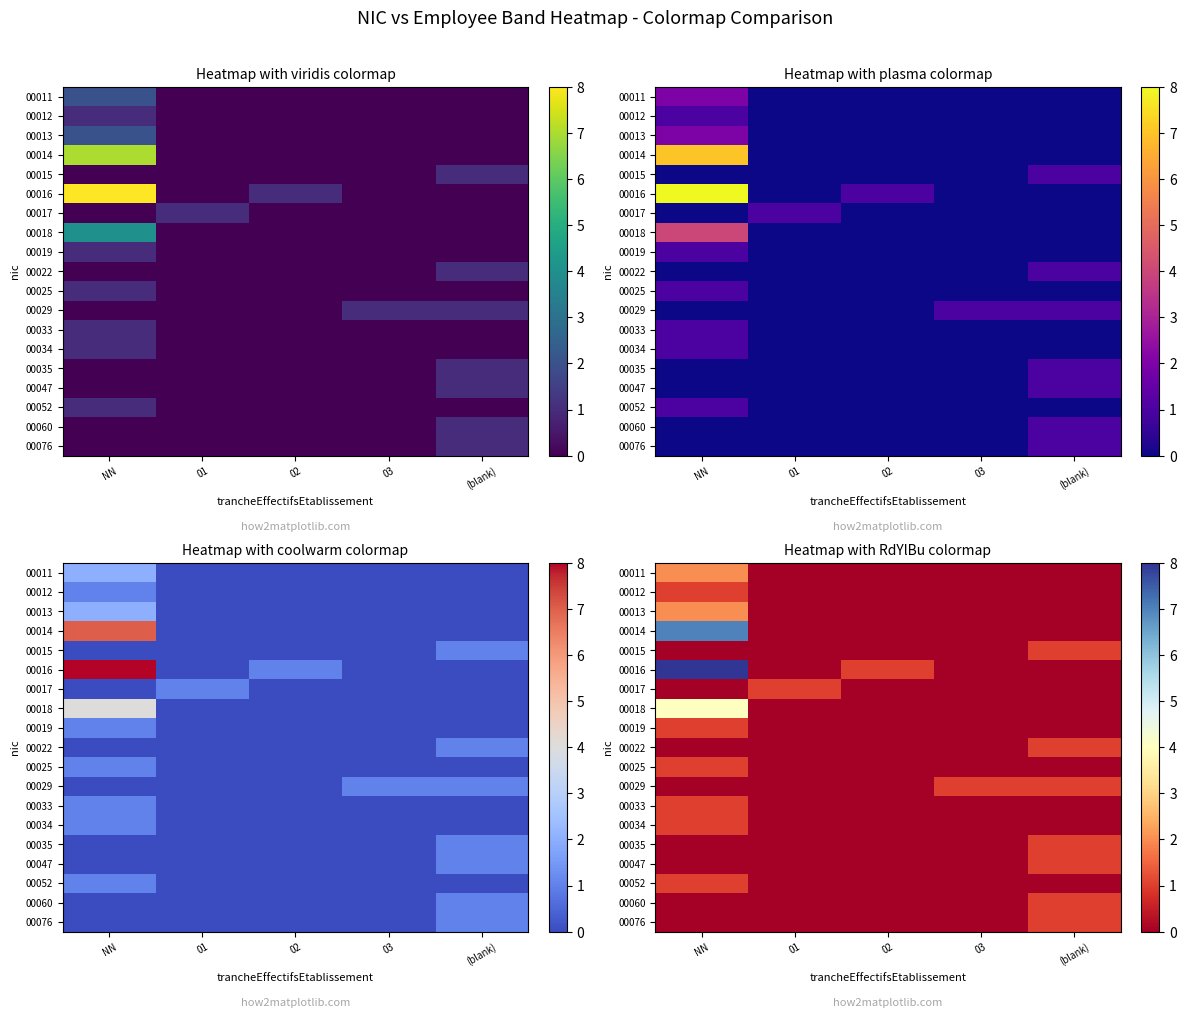

At which label does 00015 reach its peak?

(blank)